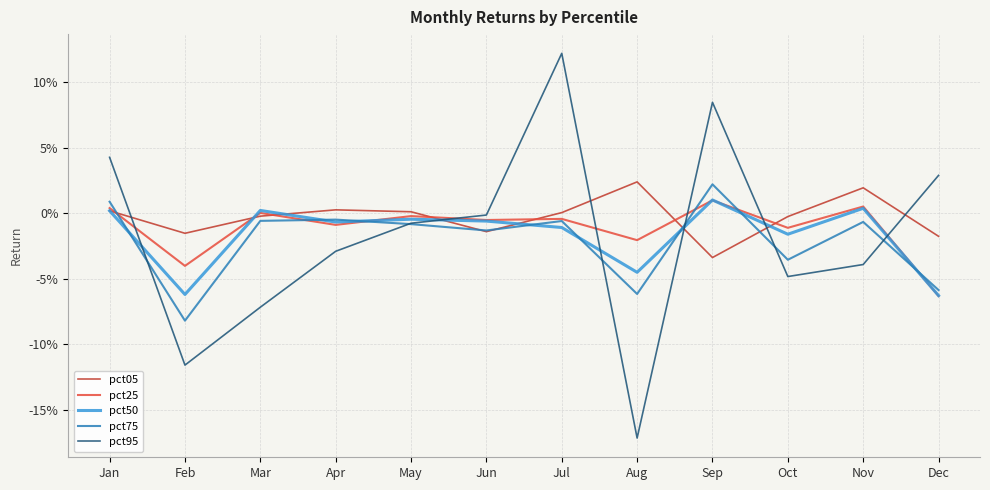

At May, list the series in order from largest to smallest.

pct05, pct25, pct50, pct95, pct75